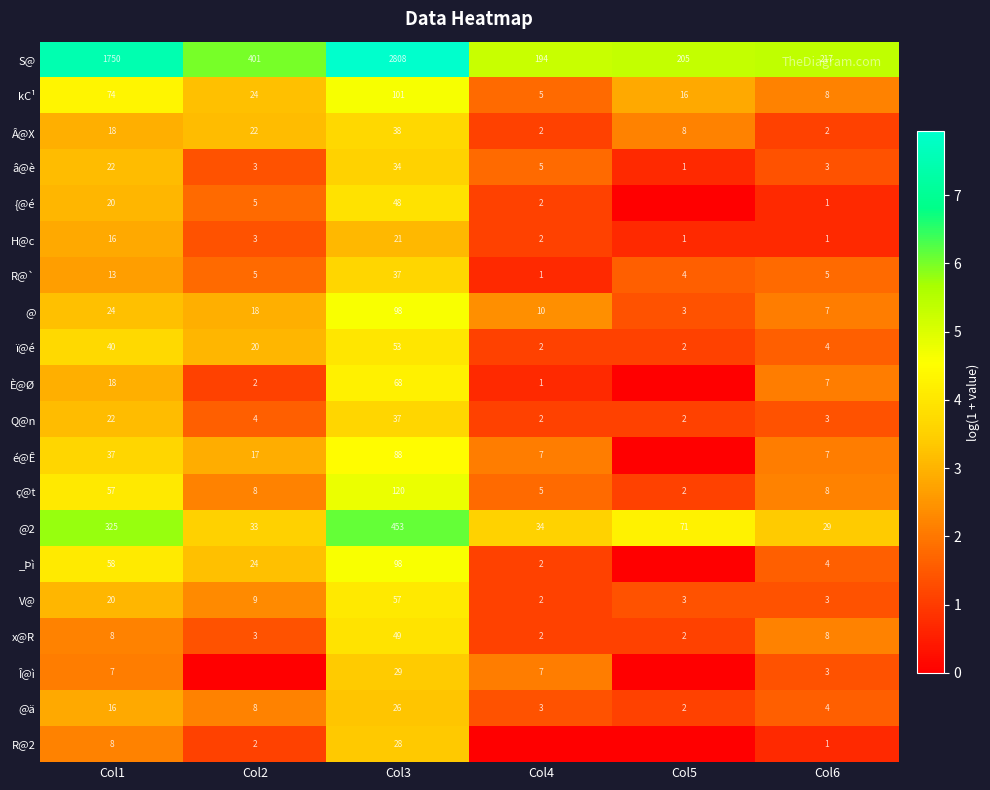

What is the difference between the maximum and second lowest values in the x@R series?

47